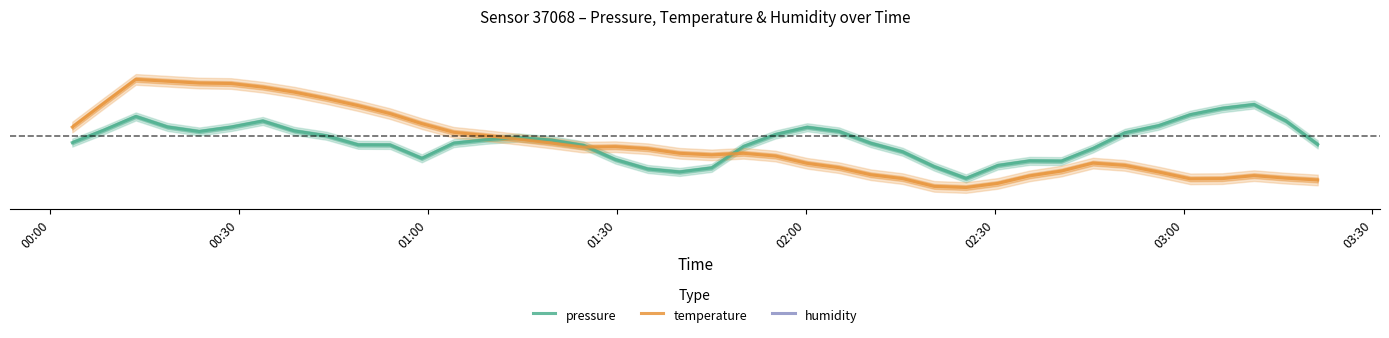

Does the chart have visible grid lines?

No